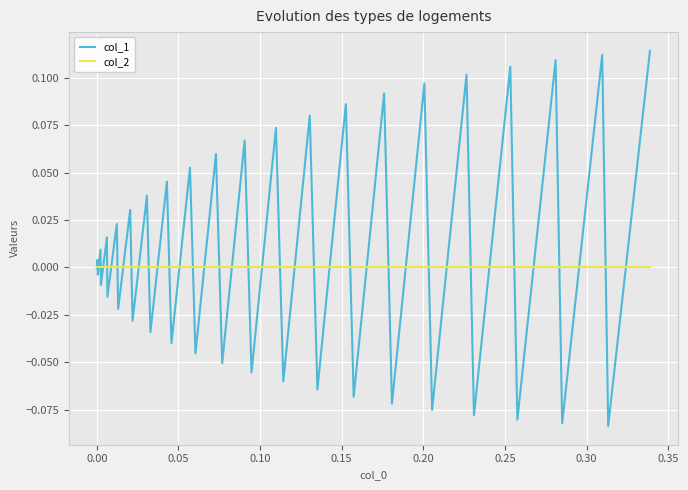

True or false: col_2 and col_1 intersect in this chart.

True